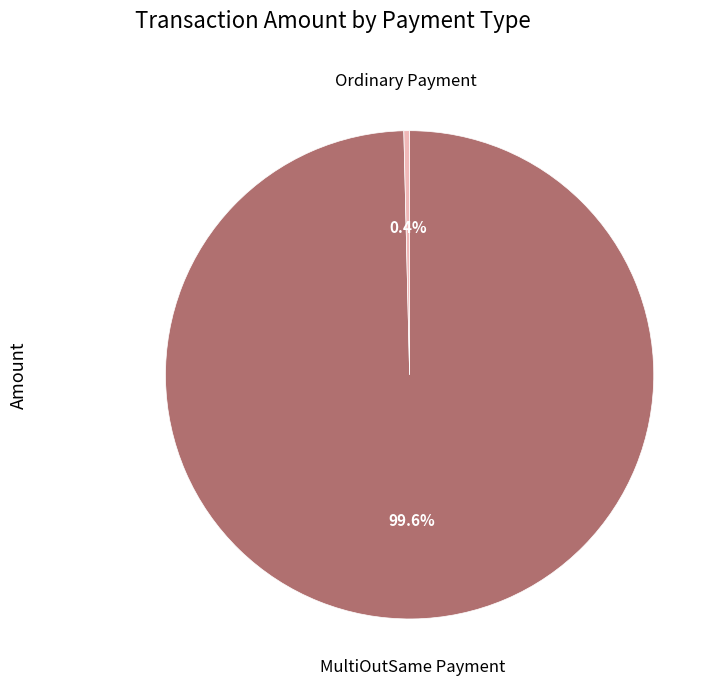

How many segments does this pie chart have?

2